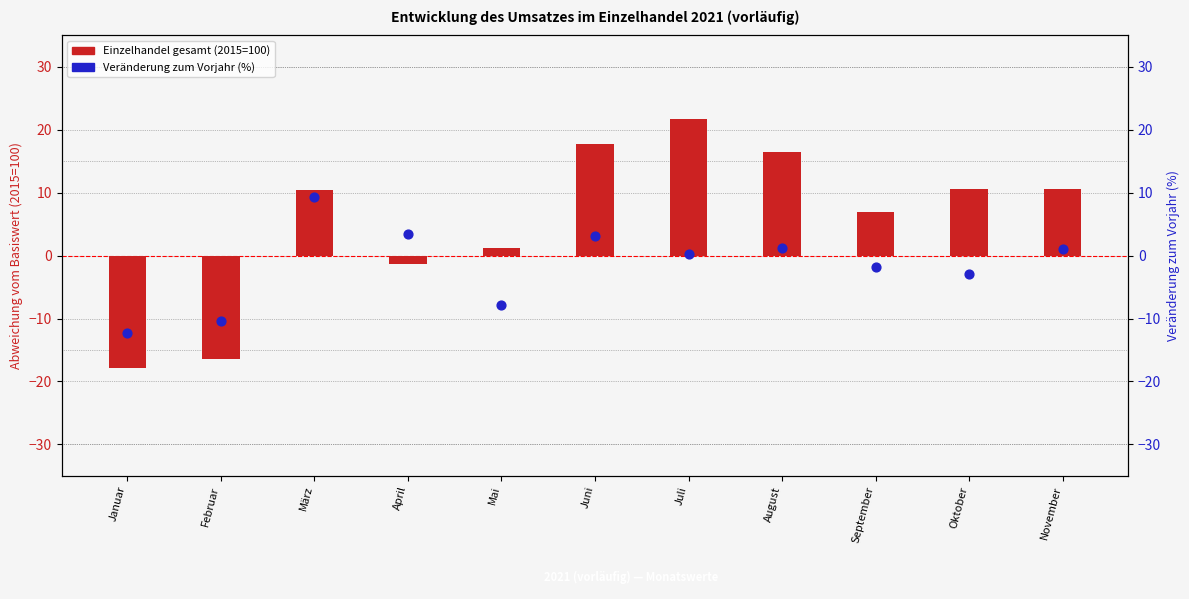

Is the value of Veränderung zum Vorjahr (%) at Mai greater than the value of Einzelhandel gesamt (2015=100) at Juni?

No